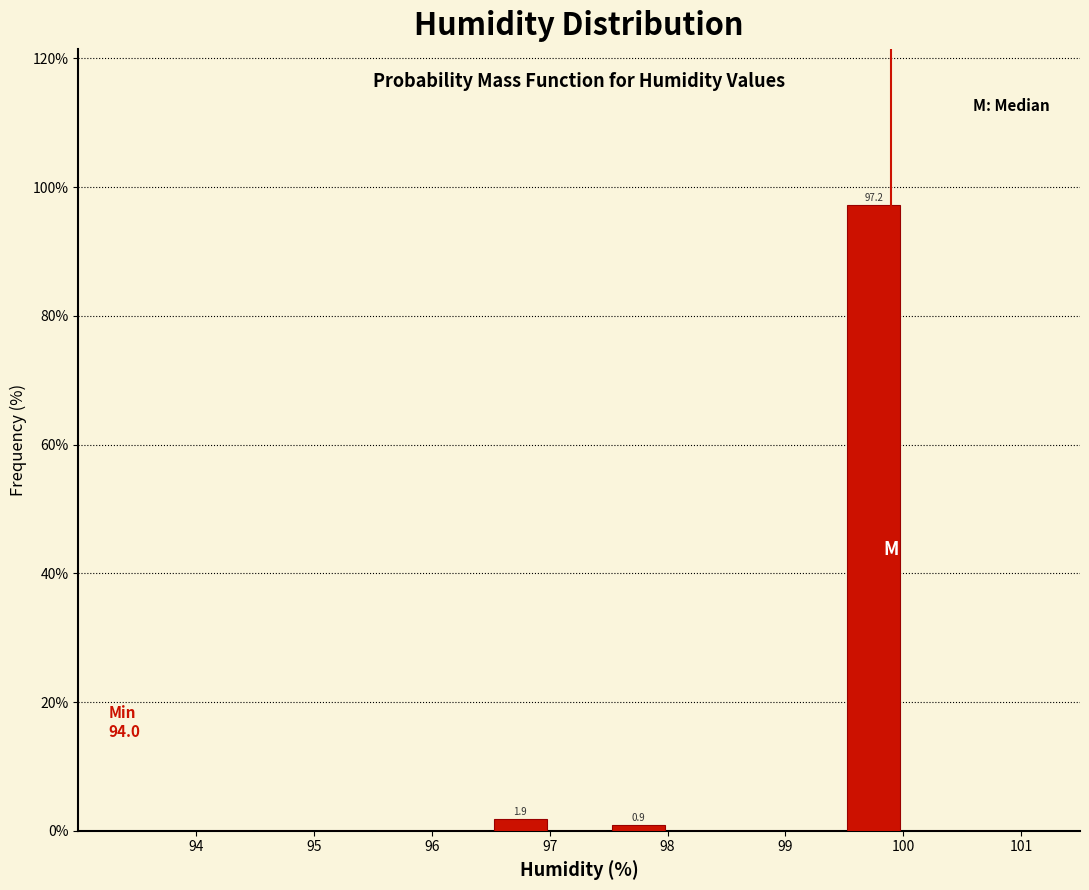

Which range on the x-axis has the tallest bar?

99.5 to 100.0